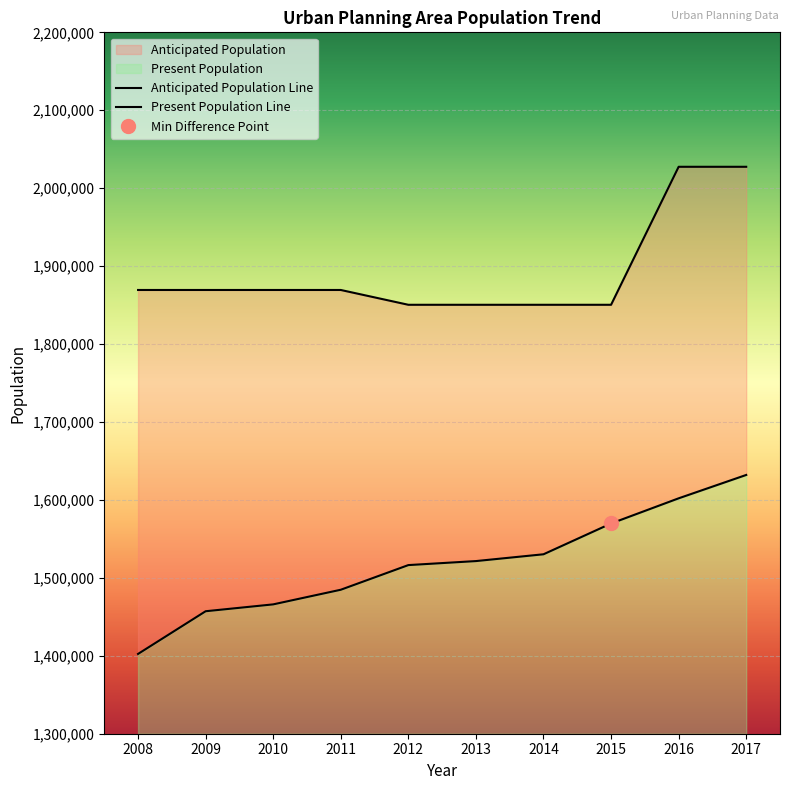

Is it true that Present Population equals 1602067 at 2016?

True